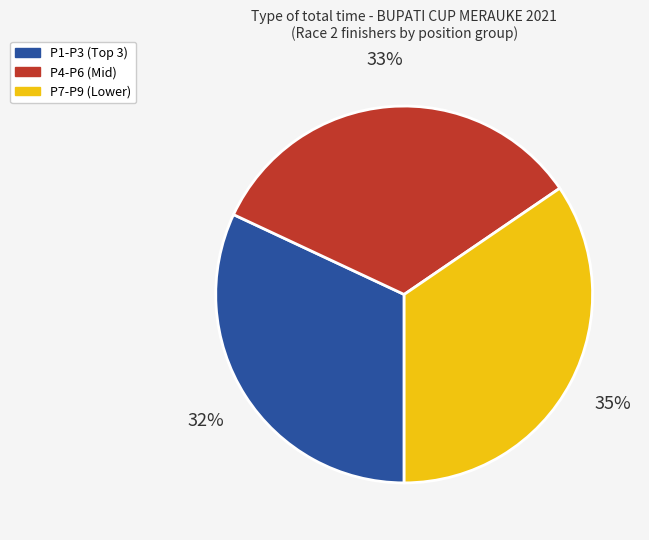

To the nearest percent, what is the difference between the largest and smallest slice percentages?

3%